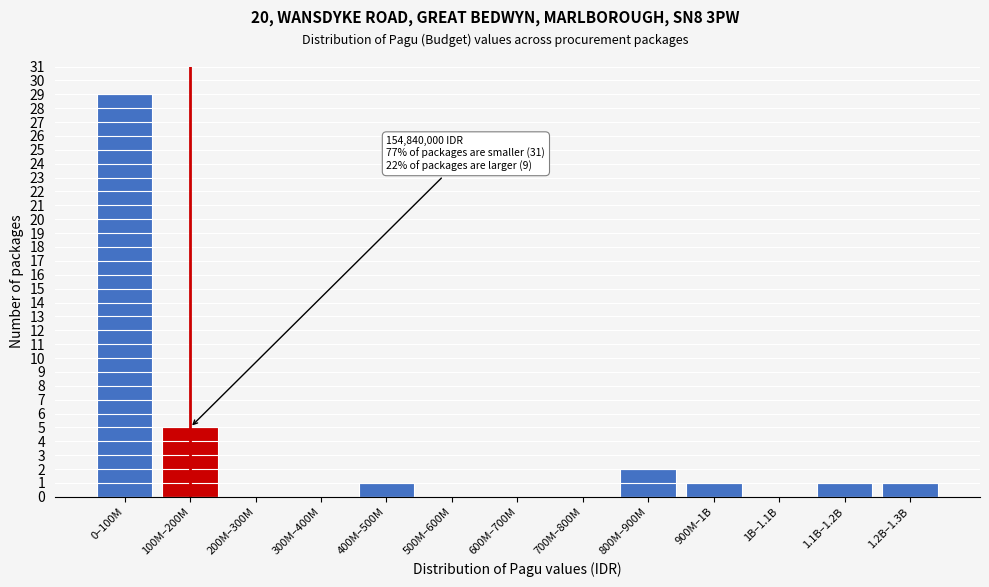

Reading left to right, what are all the values shown in this chart?

0–100M=29	100M–200M=5	200M–300M=0	300M–400M=0	400M–500M=1	500M–600M=0	600M–700M=0	700M–800M=0	800M–900M=2	900M–1B=1	1B–1.1B=0	1.1B–1.2B=1	1.2B–1.3B=1